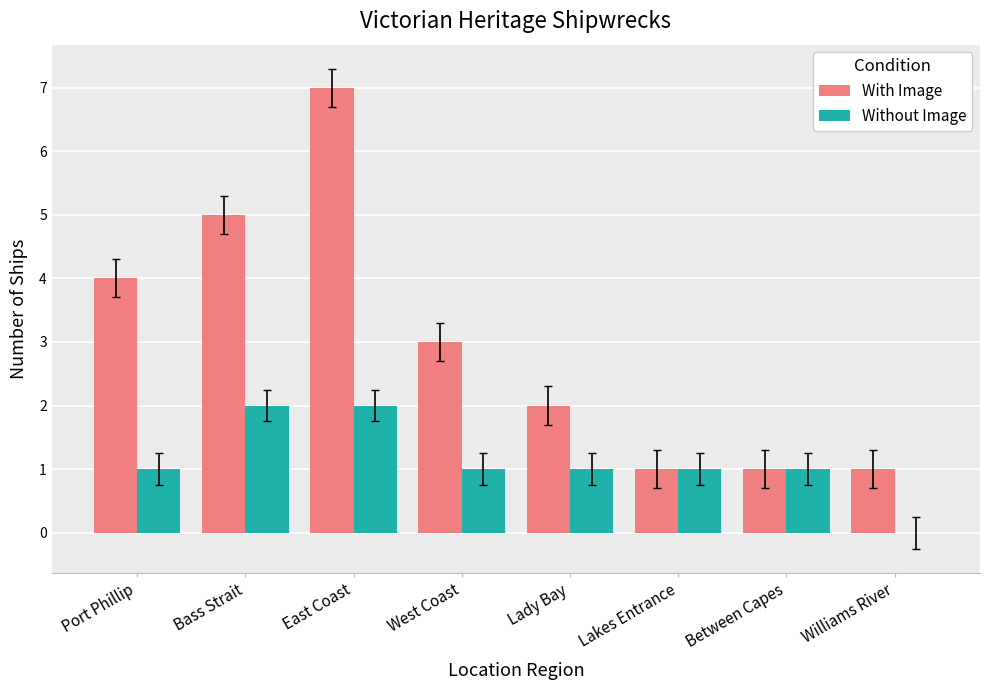

How many groups of bars are there?

8